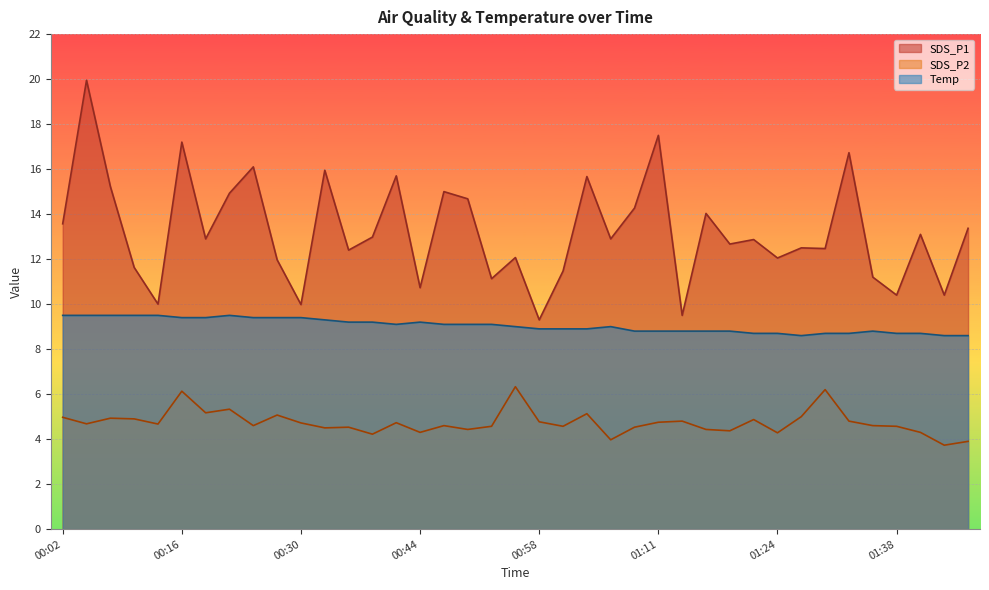

What is the difference between the maximum and second lowest values in the Temp series?

0.9